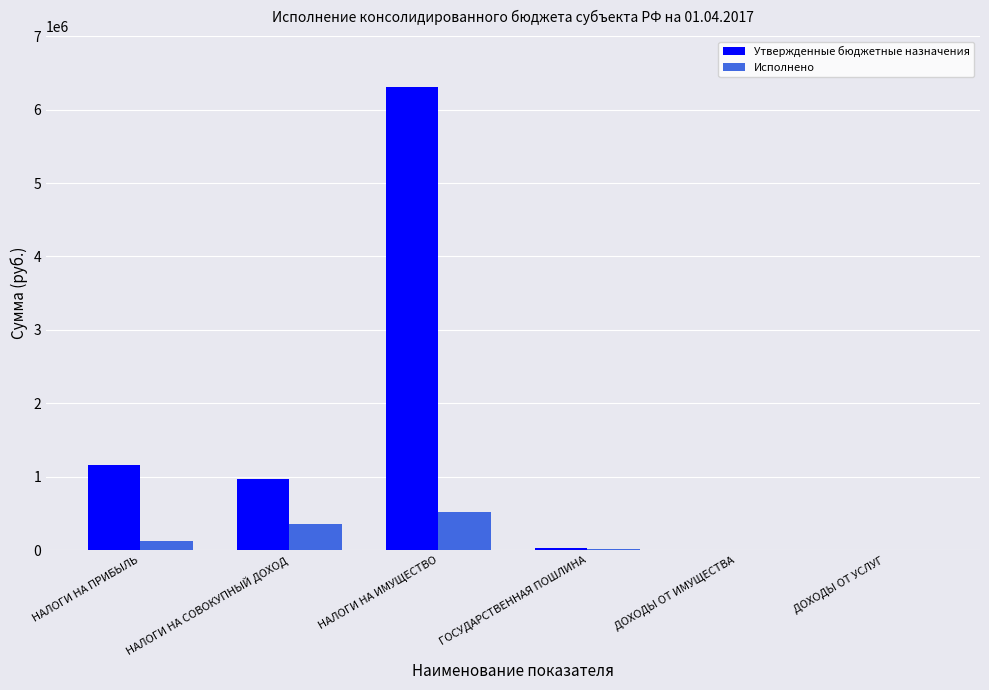

What is the sum of all Утвержденные бюджетные назначения values?

8493700.0